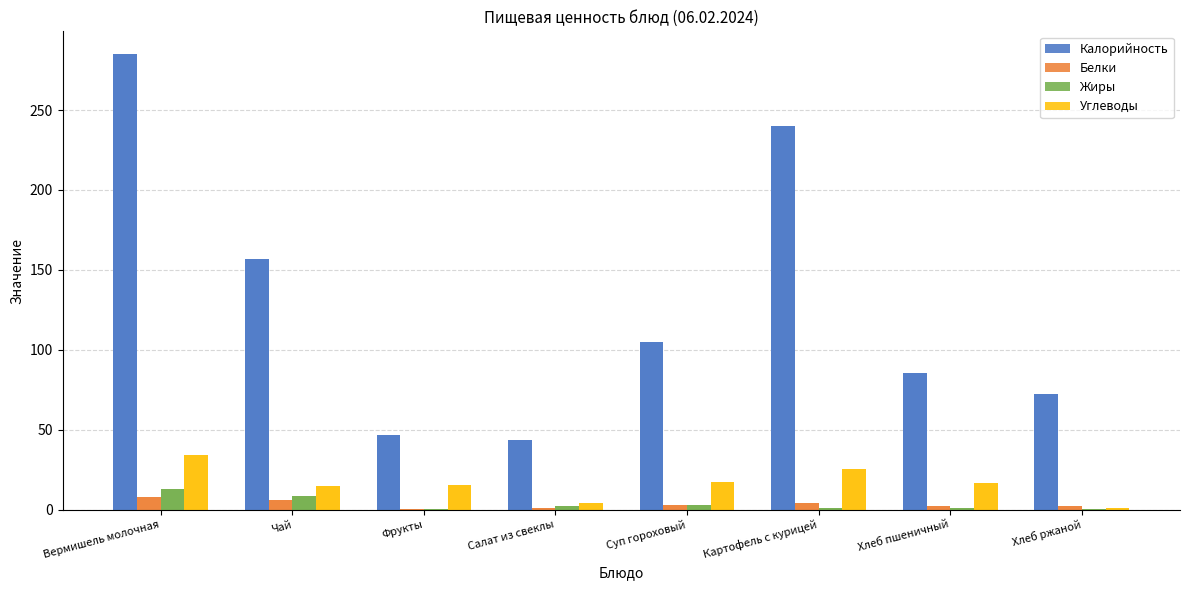

How many bars are there in each group?

4